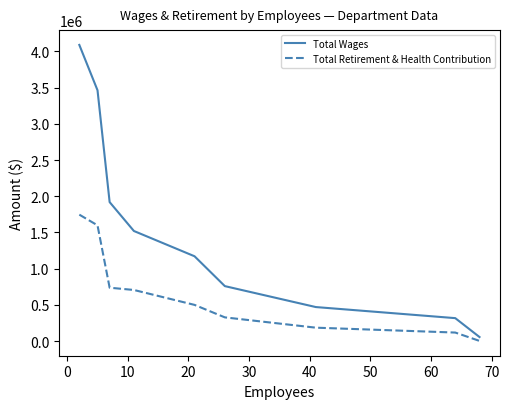

Which series has the largest total across all categories?

Total Wages